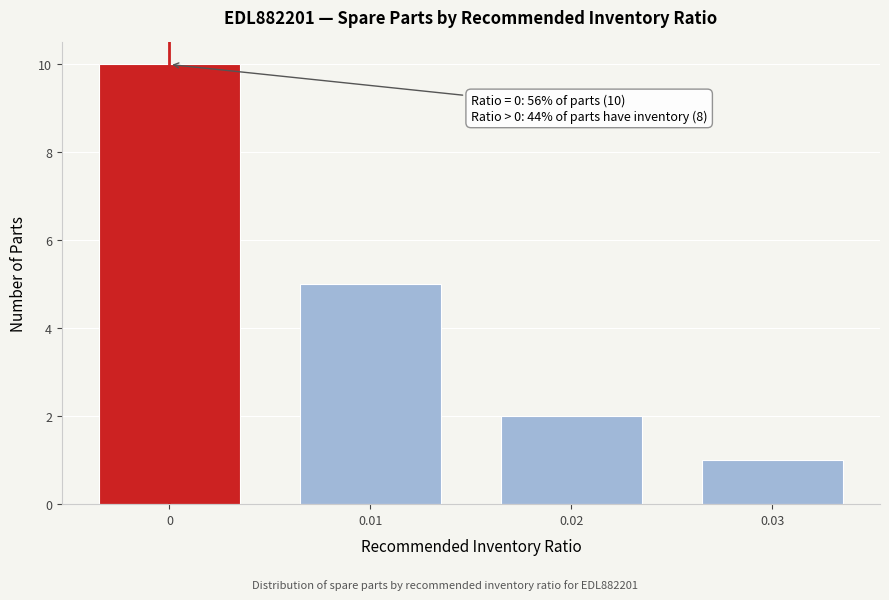

Reading left to right, list all the values displayed in this chart.

10	5	2	1